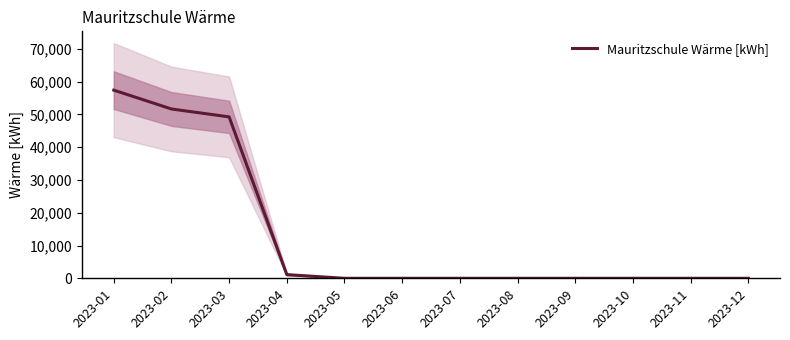

Is this an area chart (filled region under the line)?

No